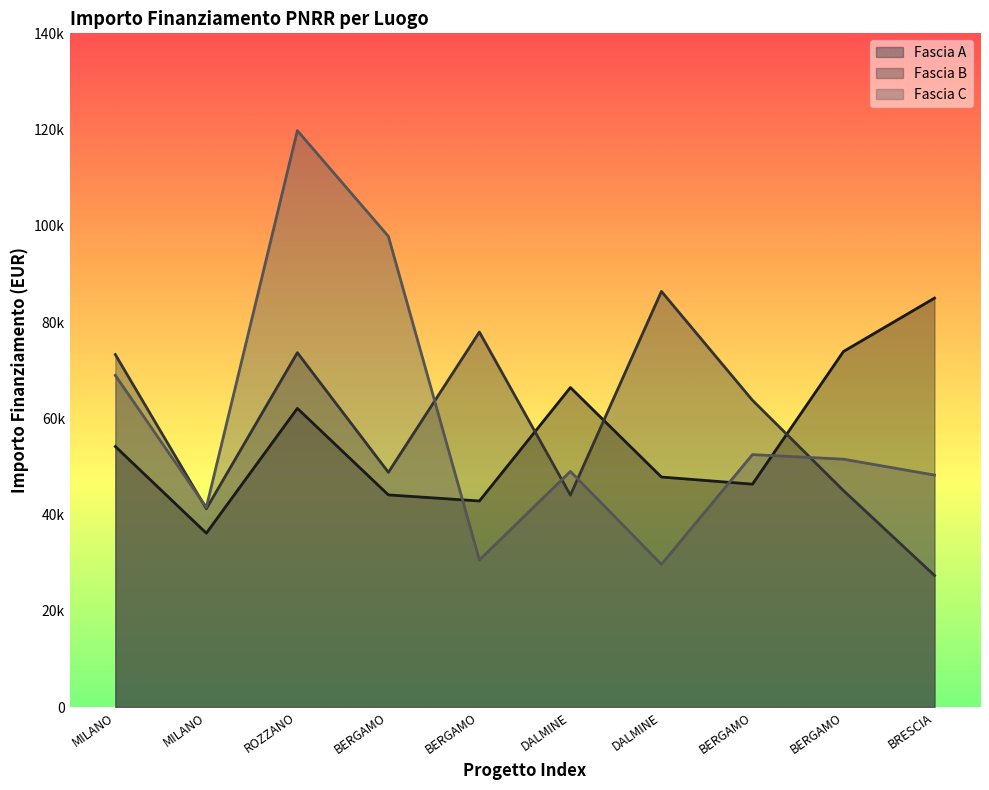

Which category has the lowest value across all series?

BRESCIA